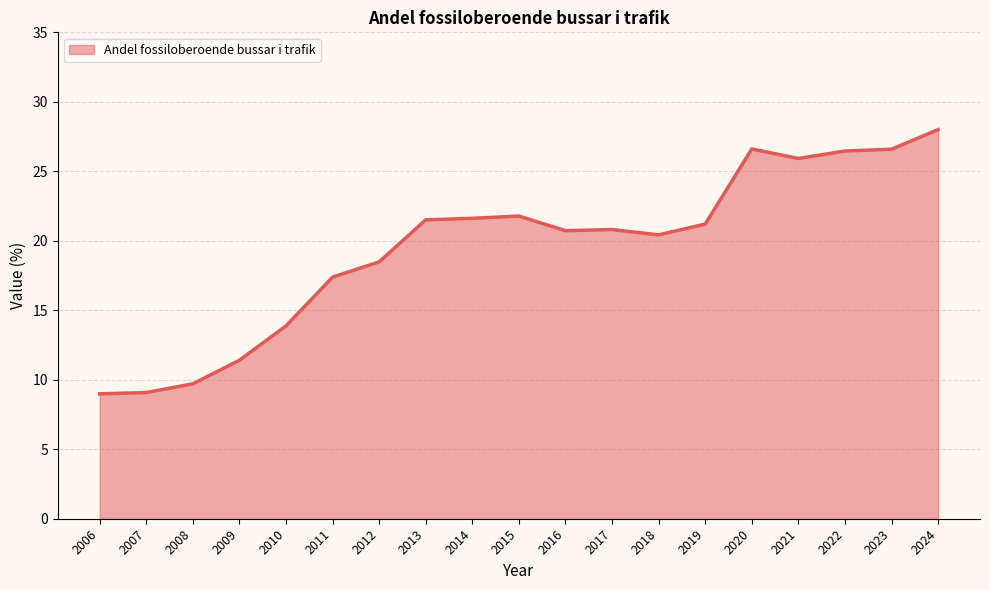

Does the chart display data point markers on the line(s)?

No